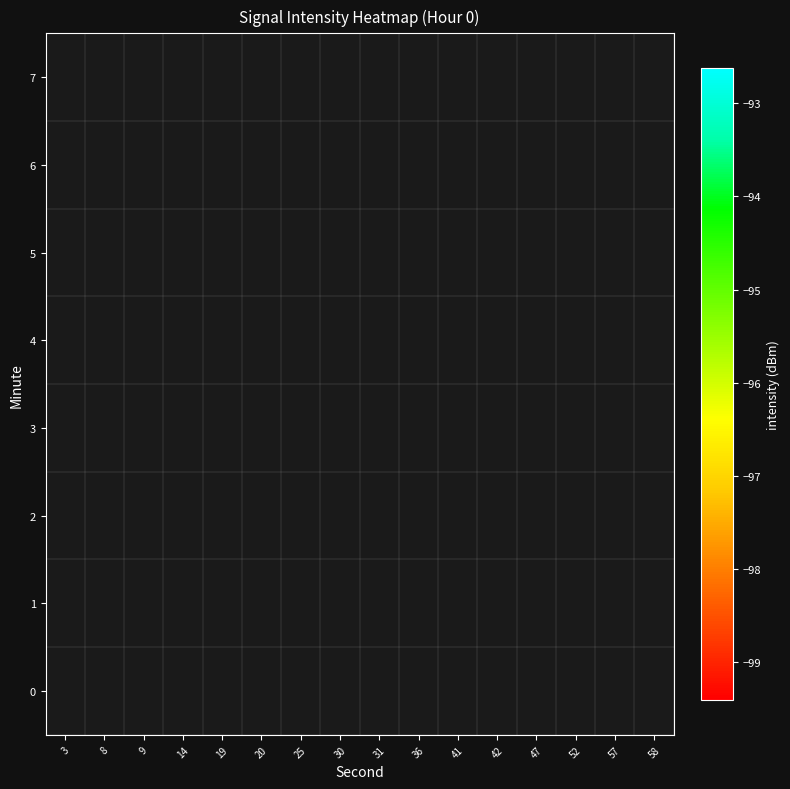

What is the maximum value shown in the chart?

-92.6